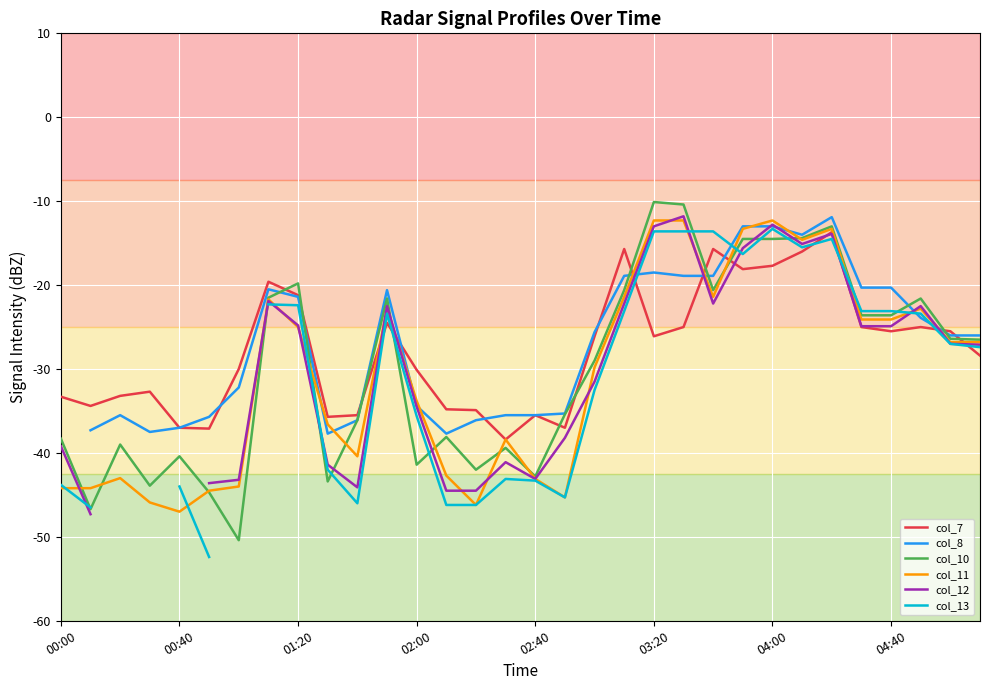

What is the highest value of the col_7 series?

-13.7